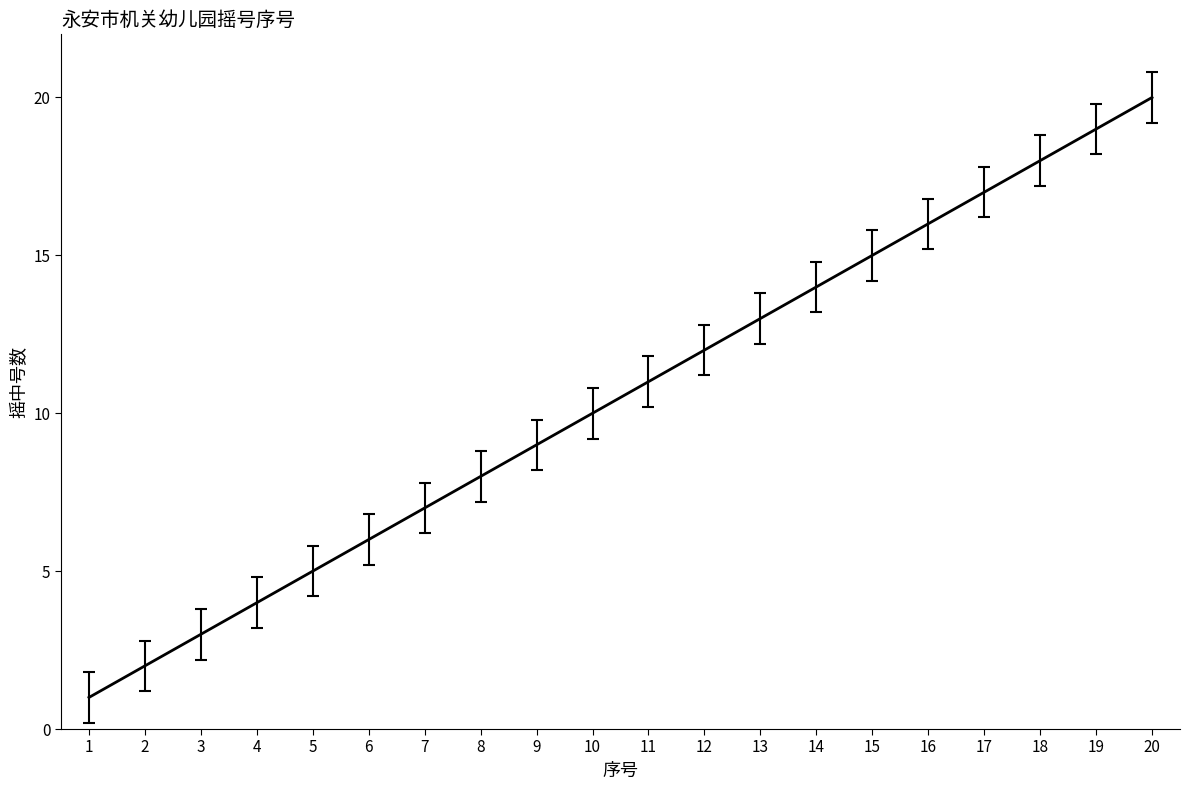

How many distinct data groups are displayed?

1